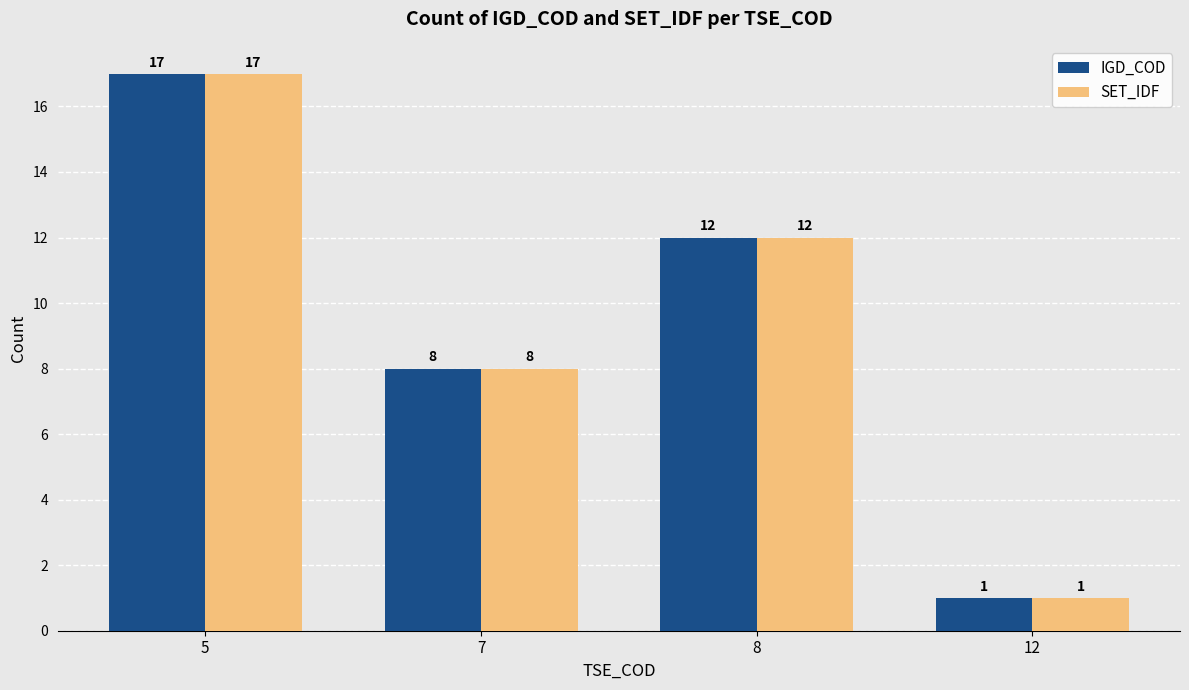

Where does the IGD_COD series first go above 12?

5